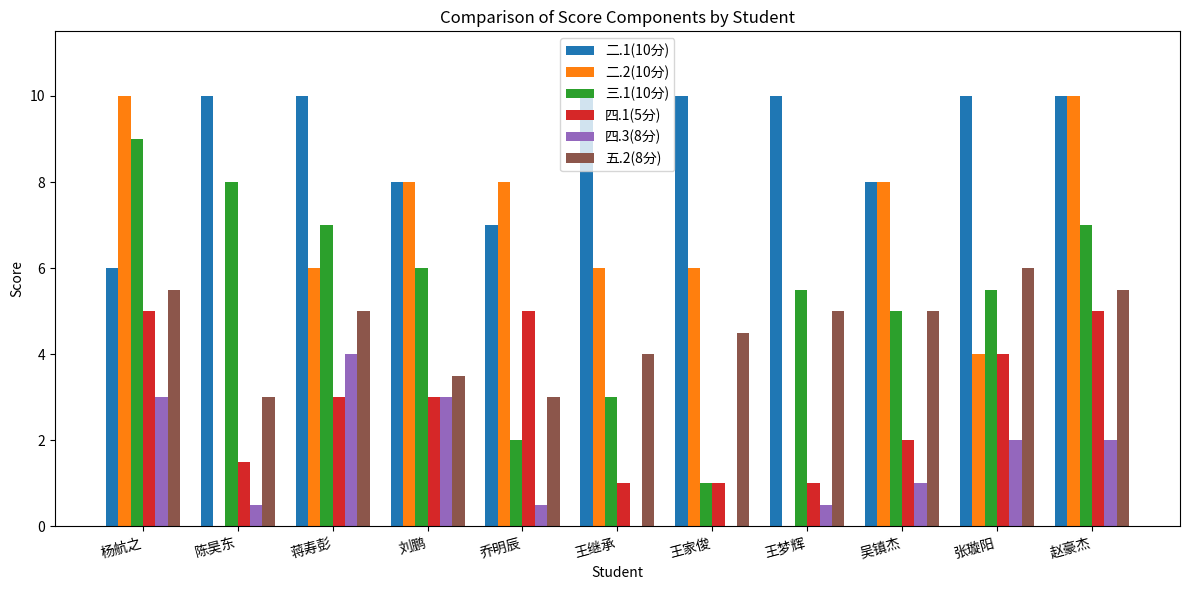

Where does the 四.1(5分) series first go above 3?

杨航之